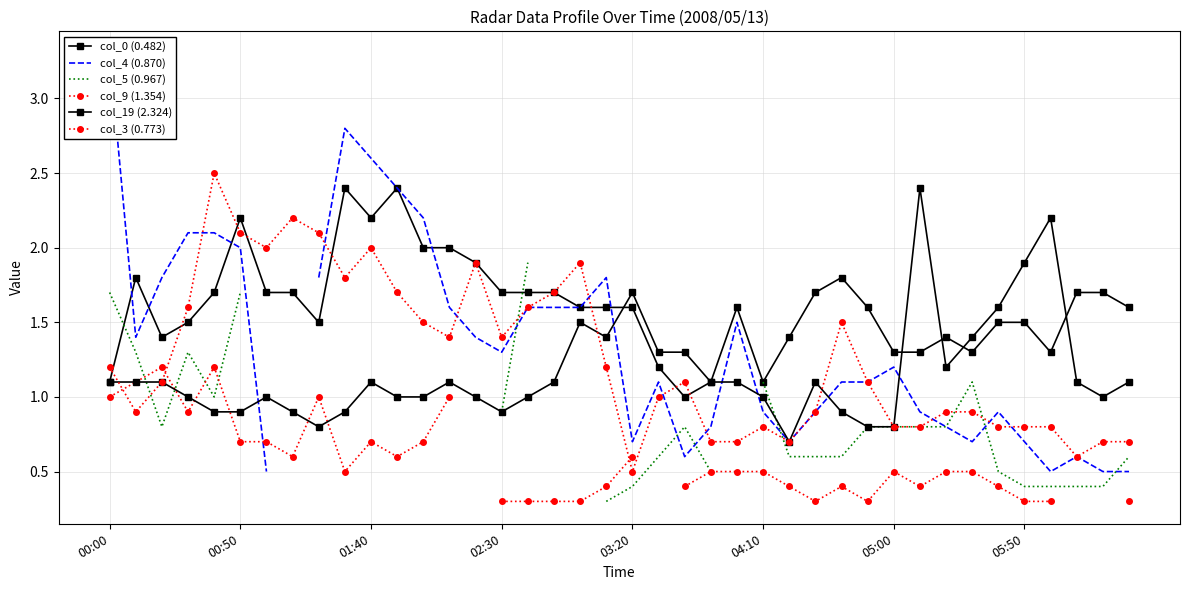

Which series has the largest range (max minus min)?

col_4 (0.870)